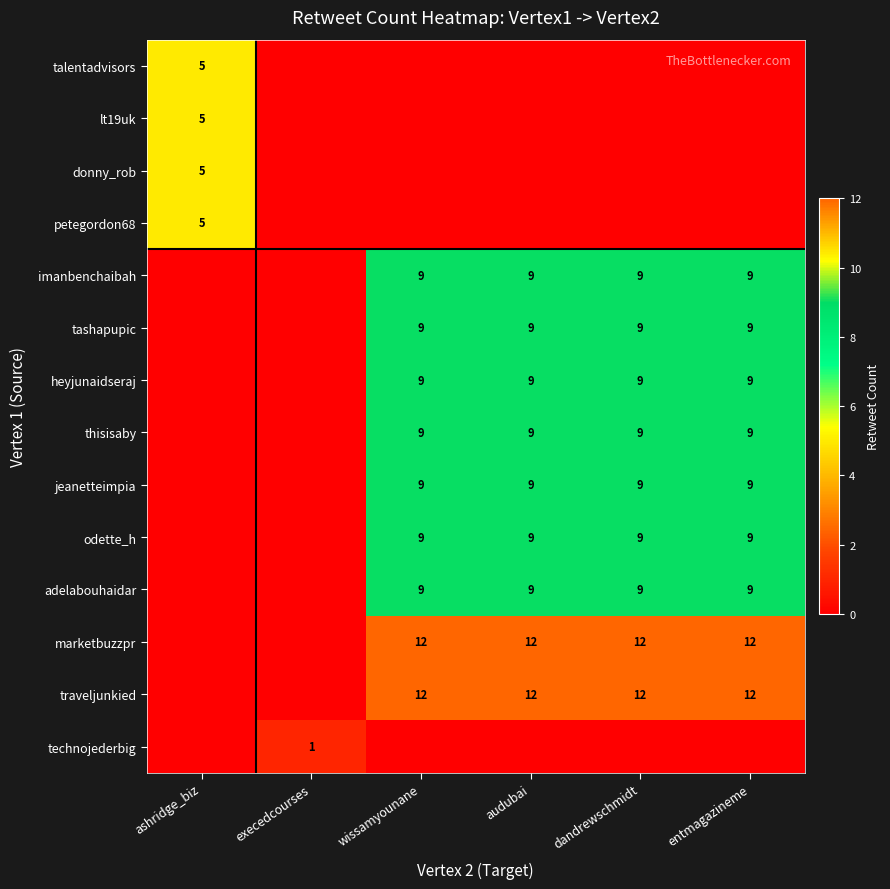

Is it true that talentadvisors equals 5 at ashridge_biz?

True